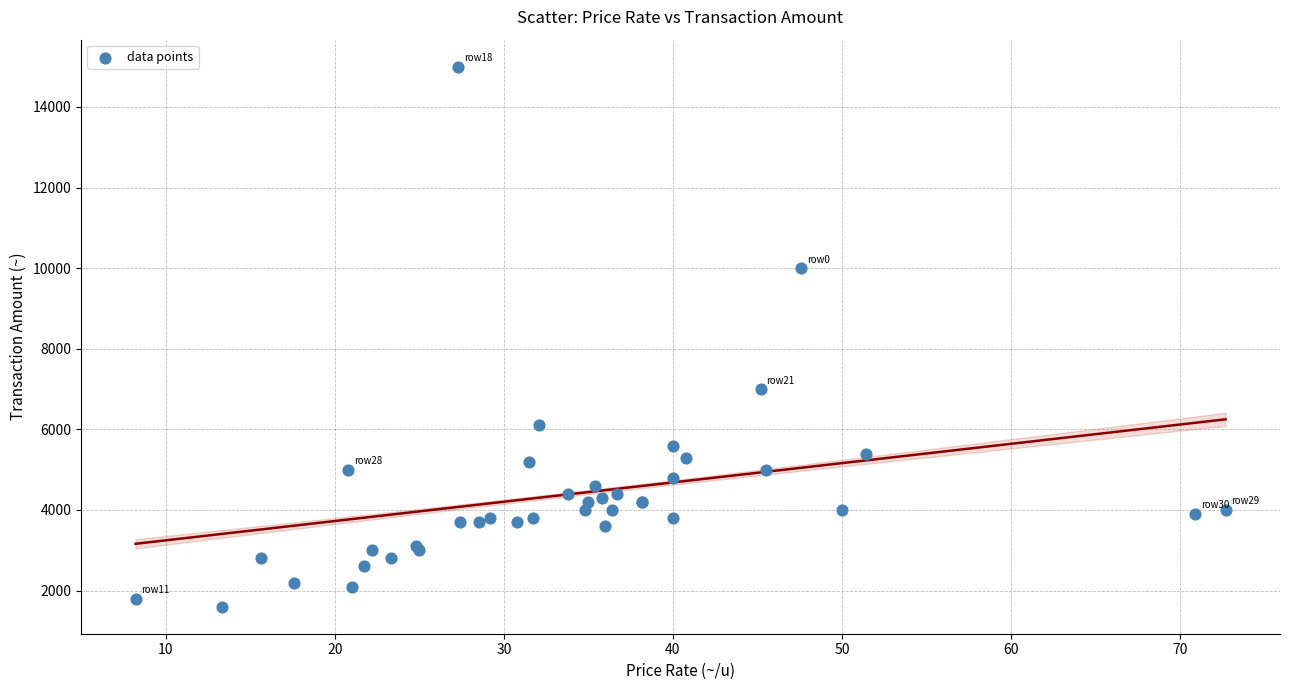

What Y value in the scatter plot is closest to 8300?

7000